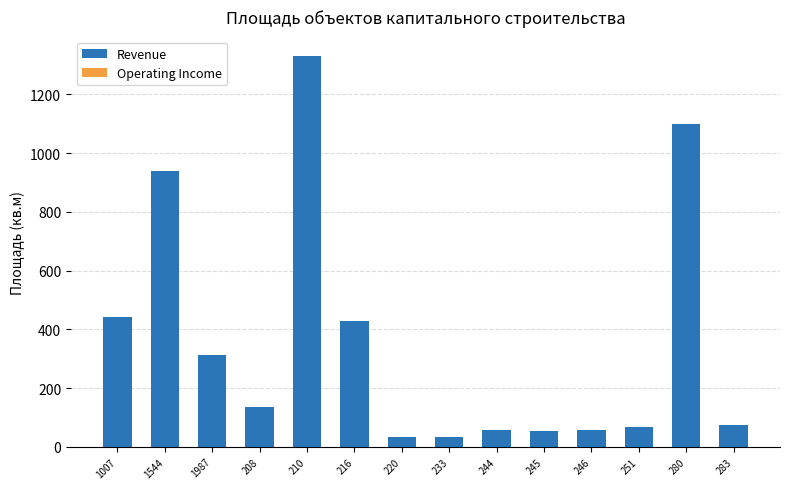

Which category has the highest value across all series?

210